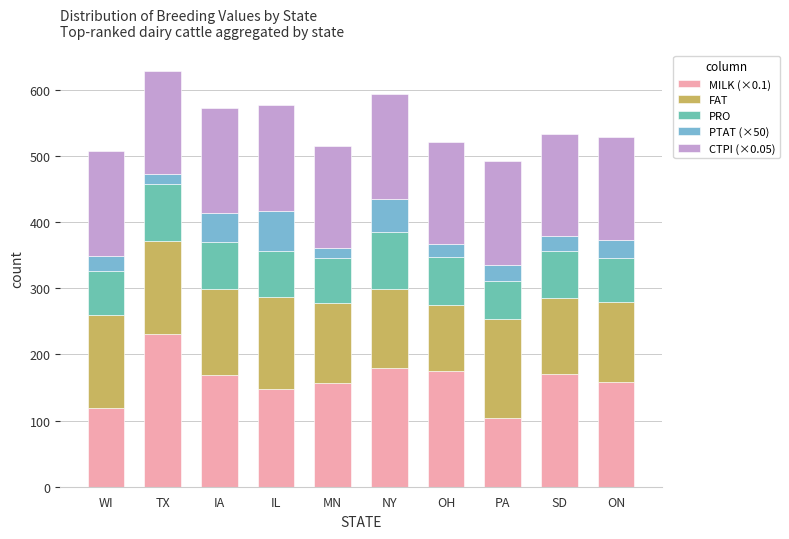

True or false: MILK (×0.1) has a value of 144.3 at PA.

False